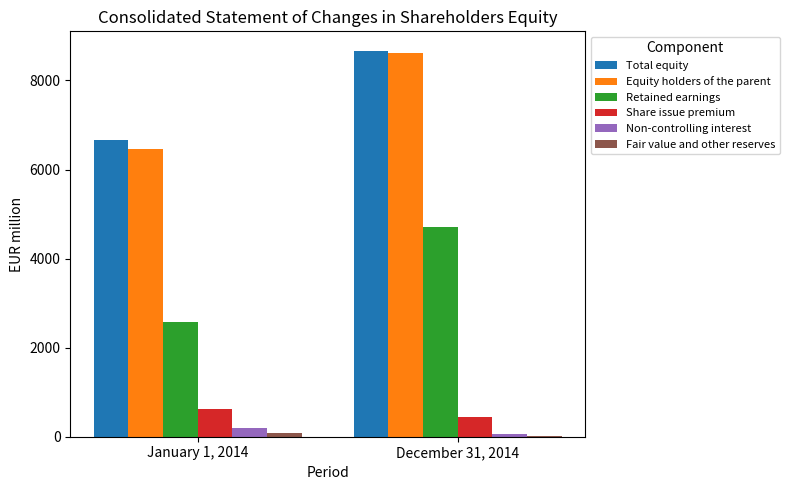

Is the value of Equity holders of the parent at January 1, 2014 greater than the value of Total equity at December 31, 2014?

No